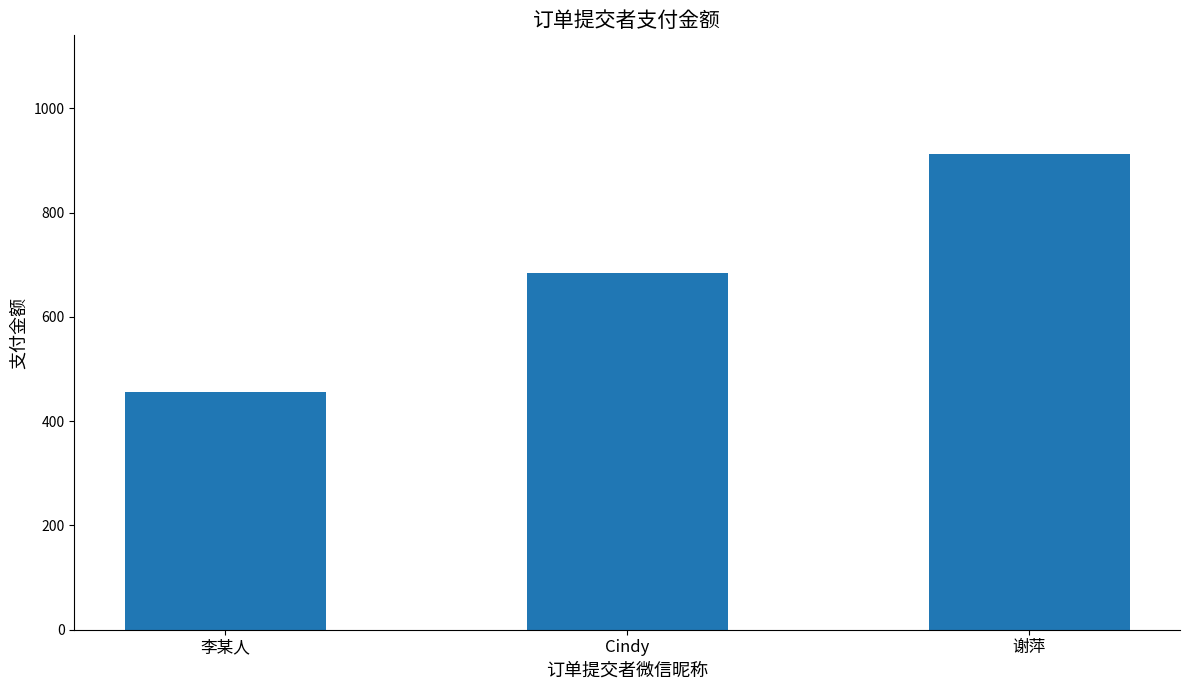

What is the greatest value displayed?

912